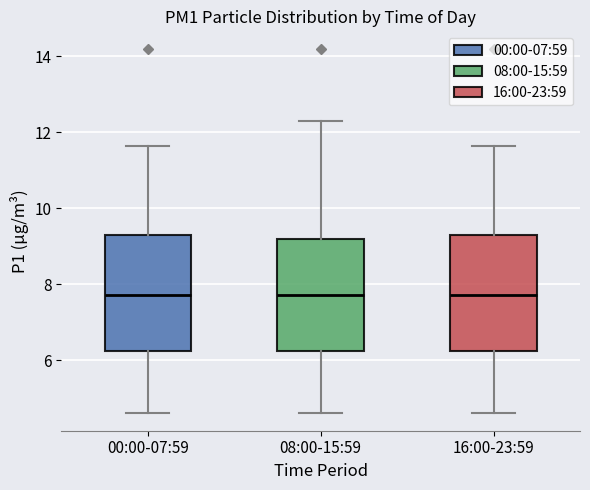

Reading left to right, transcribe this box plot: for each box, give where its median line is, the range the box spans, and where its two whiskers end, as read against the y-axis. The values are not printed on the chart, so give them approximately, as read against the axis.

00:00-07:59: median 7.8, box 6.2 to 9.2, whiskers 4.6 to 11.6
08:00-15:59: median 7.8, box 6.2 to 9.2, whiskers 4.6 to 12.4
16:00-23:59: median 7.8, box 6.2 to 9.2, whiskers 4.6 to 11.6